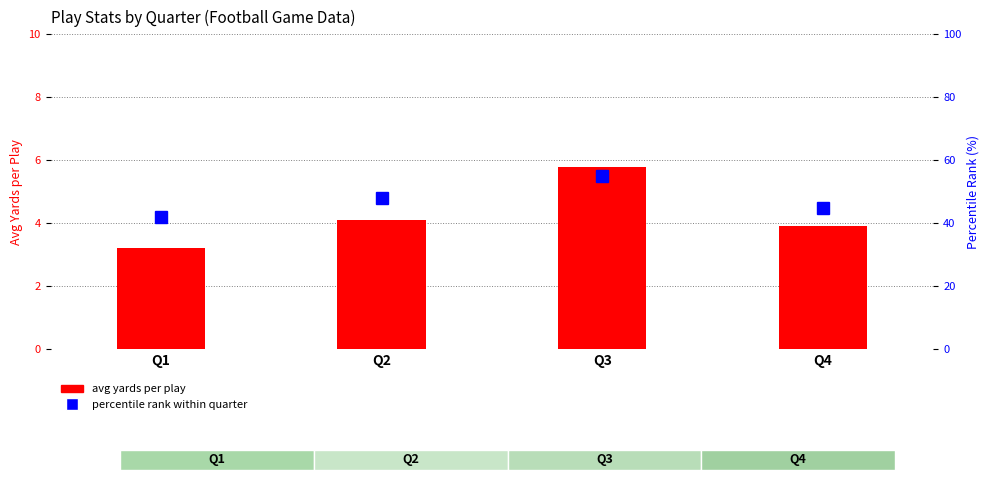

Which series has the largest total across all categories?

percentile rank within quarter